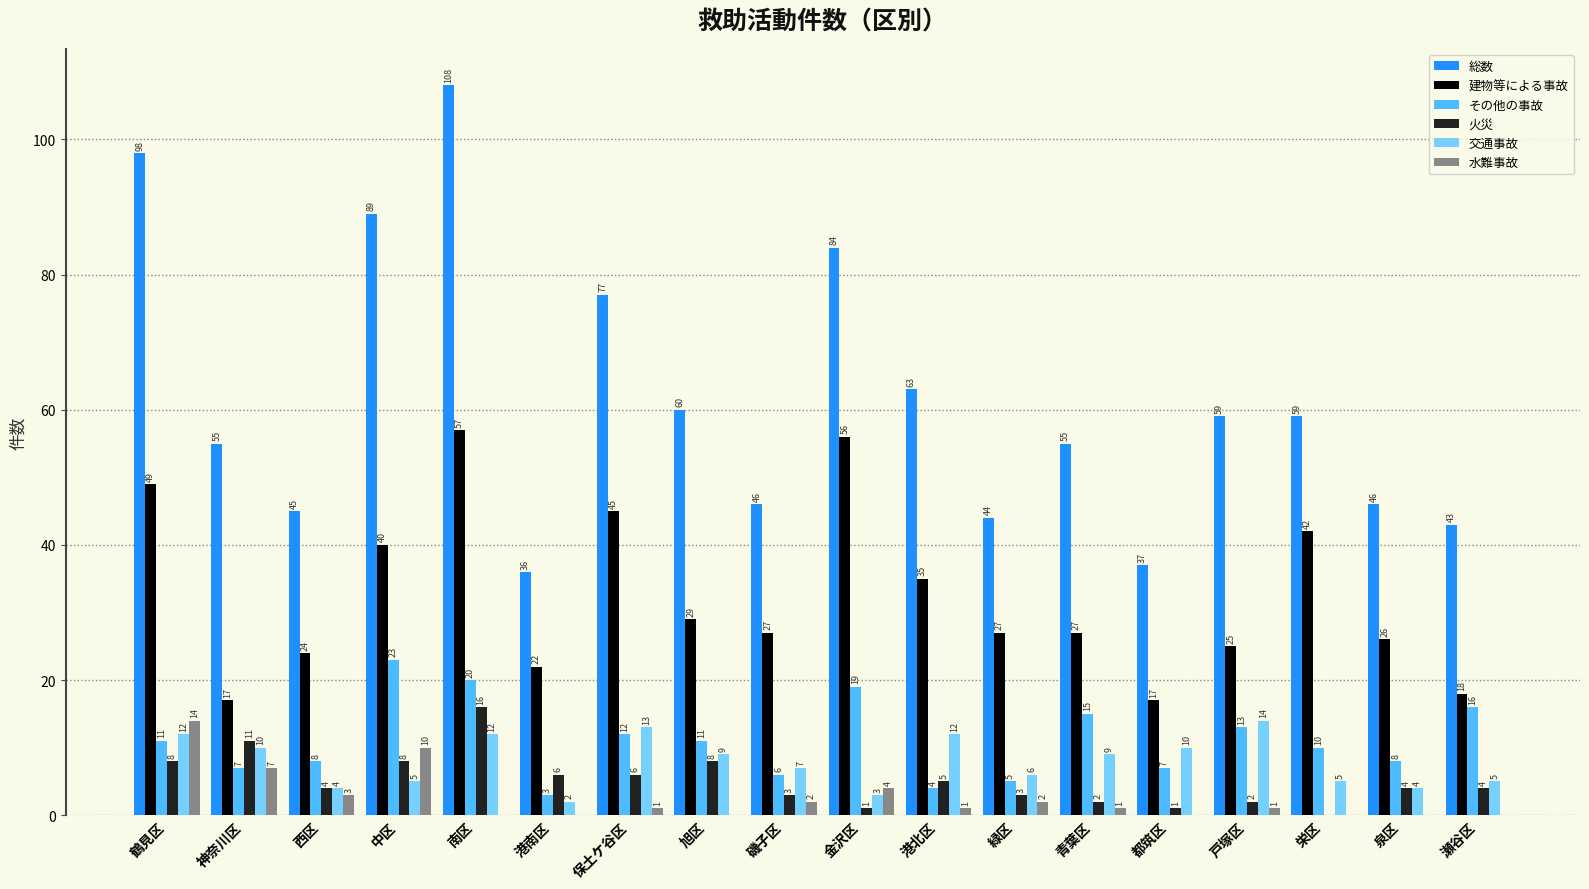

What is the sum of all 建物等による事故 values?

583